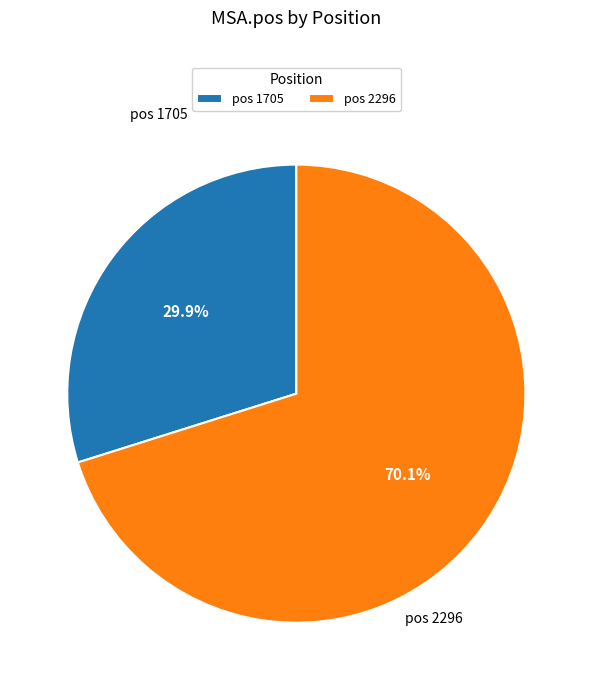

Which category accounts for the majority?

pos 2296